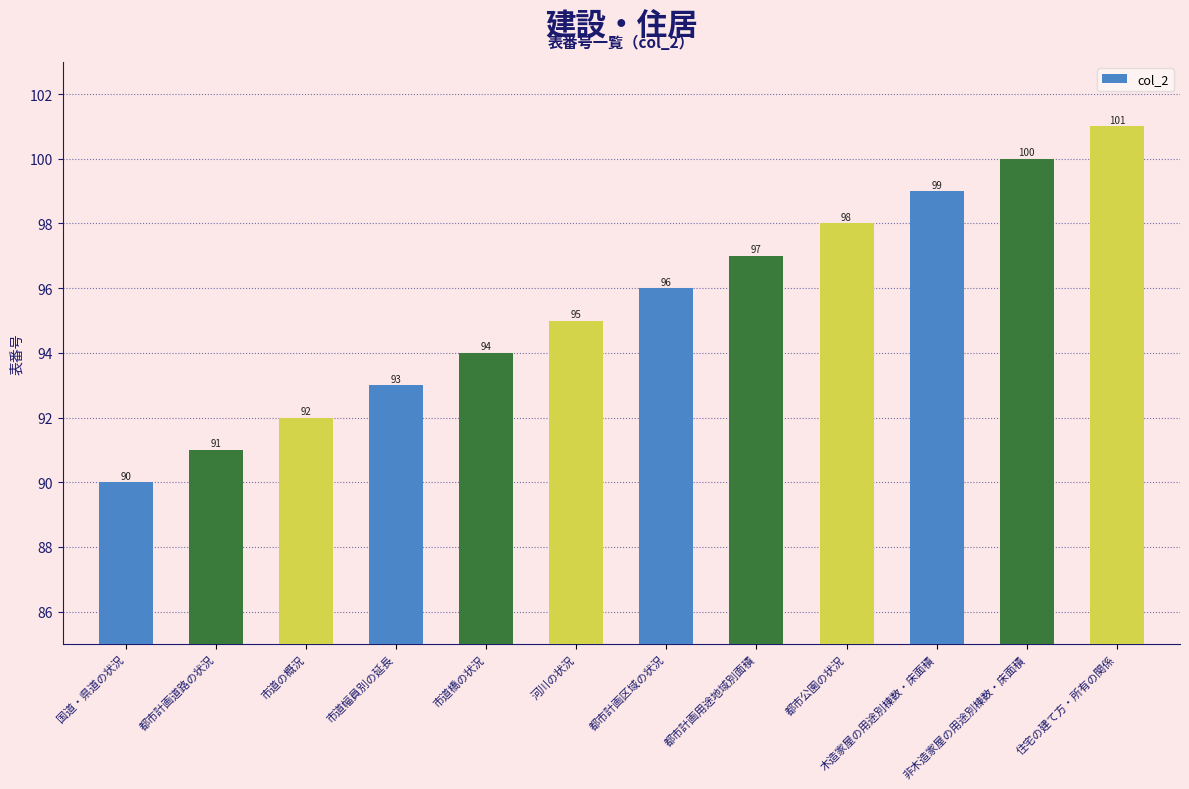

What is the change in value from 市道の概況 to 住宅の建て方・所有の関係?

+9